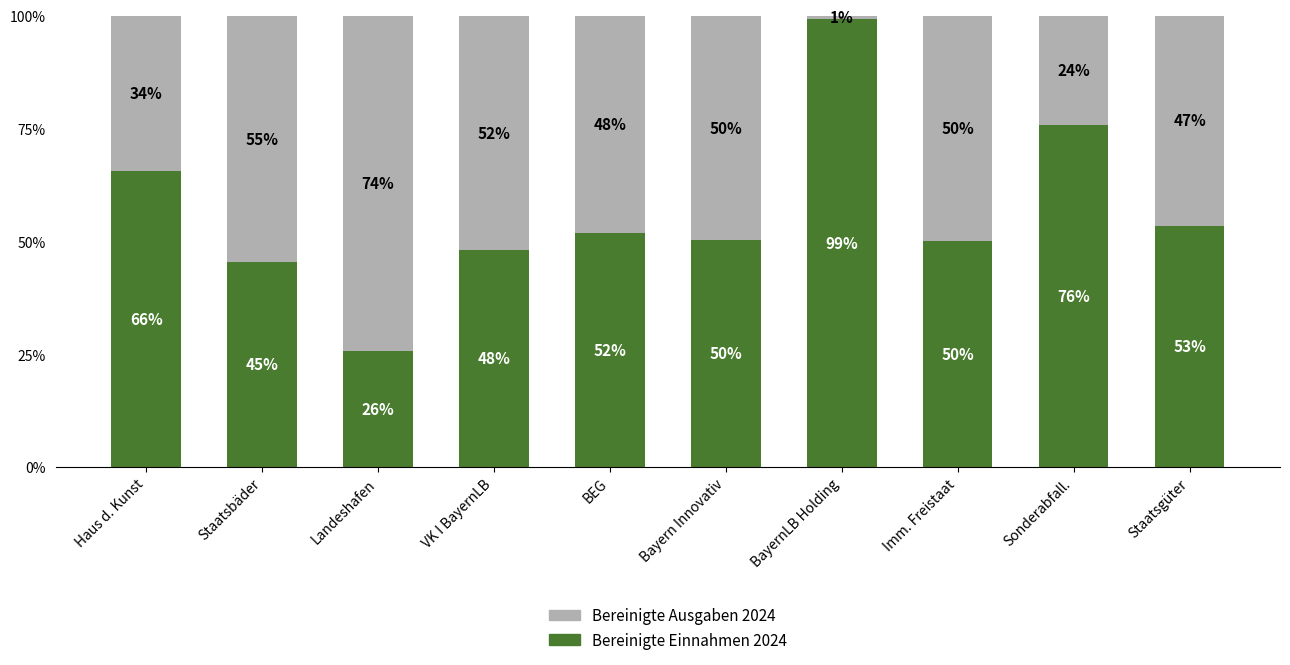

Is it true that Bereinigte Einnahmen 2024 equals 50.3 at Bayern Innovativ?

True